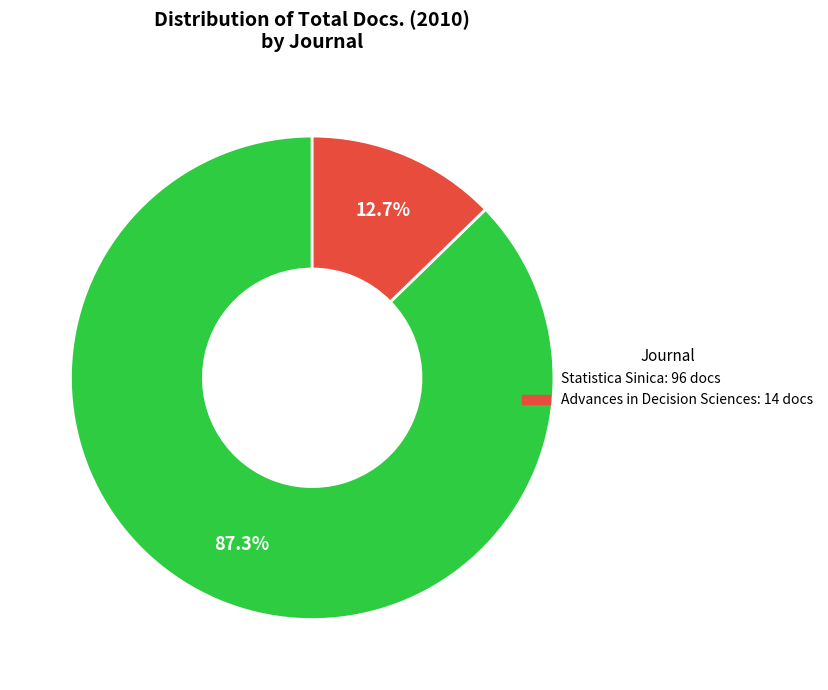

What percentage is the Advances in Decision Sciences slice, to the nearest percent?

13%